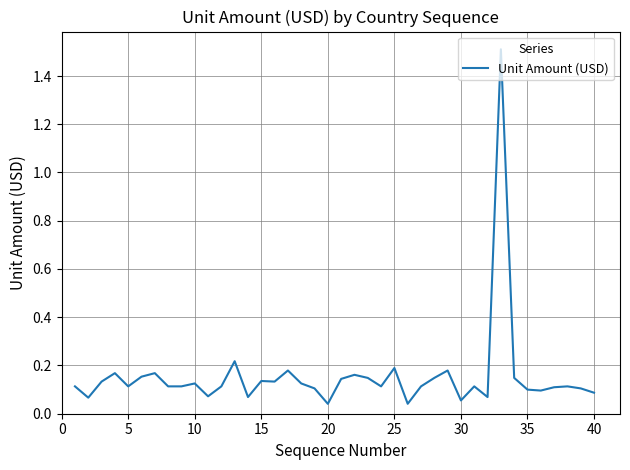

What is the greatest value displayed?

1.5